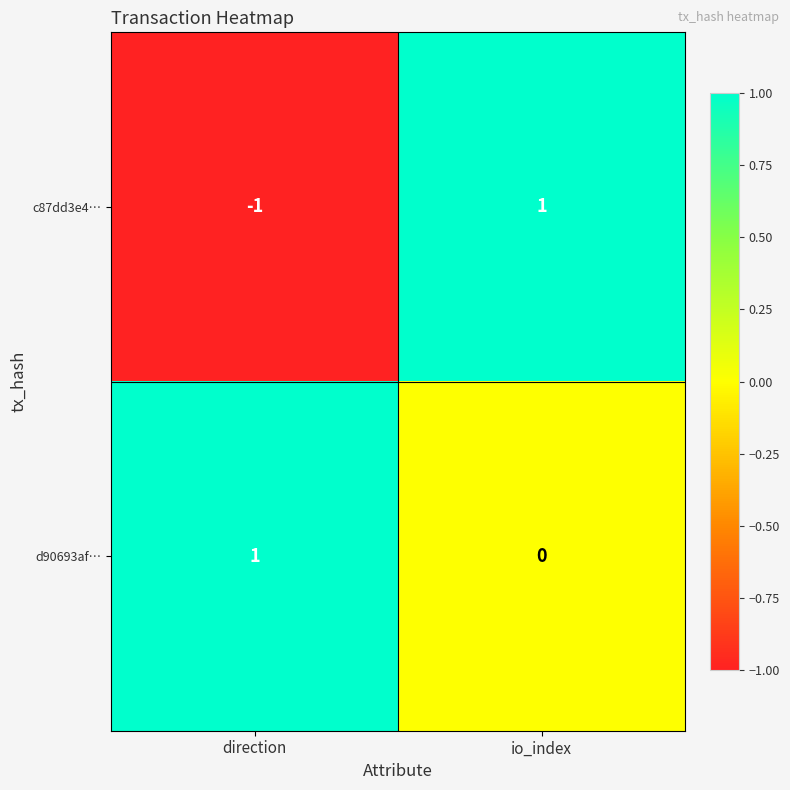

Which series has the largest range (max minus min)?

c87dd3e4…